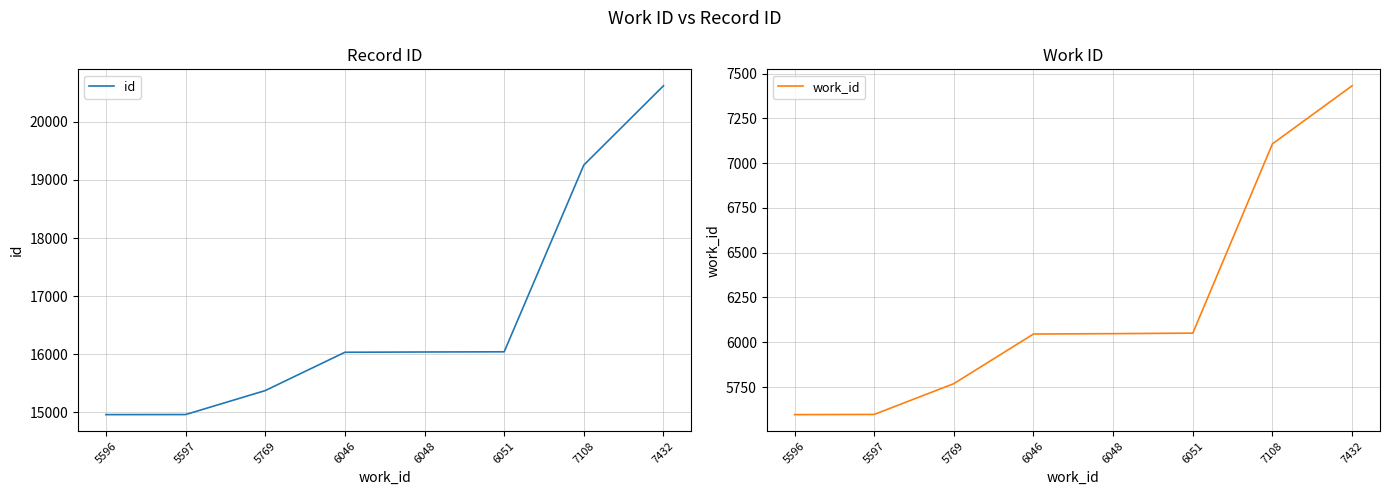

Rank the series by their maximum value, from lowest to highest.

work_id, id